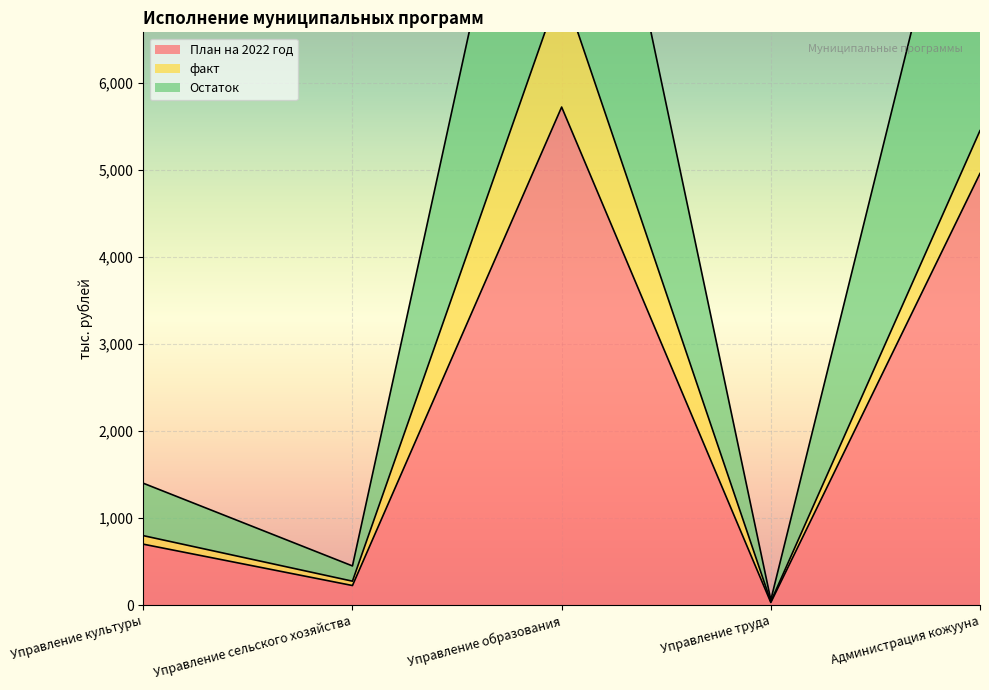

True or false: Остаток and План на 2022 год cross at least once.

False